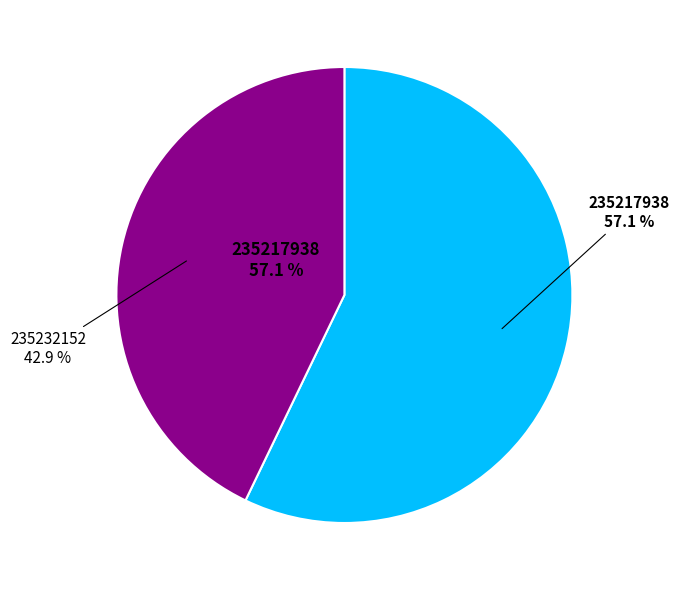

To the nearest percent, what portion does 235217938 represent?

57%